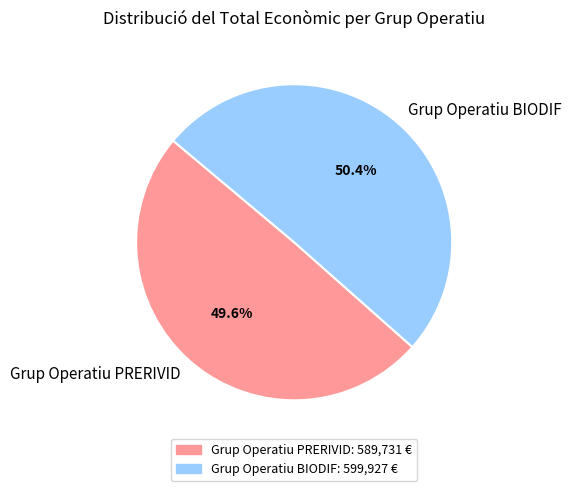

The Grup Operatiu PRERIVID slice represents 39% of the pie. True or false?

False